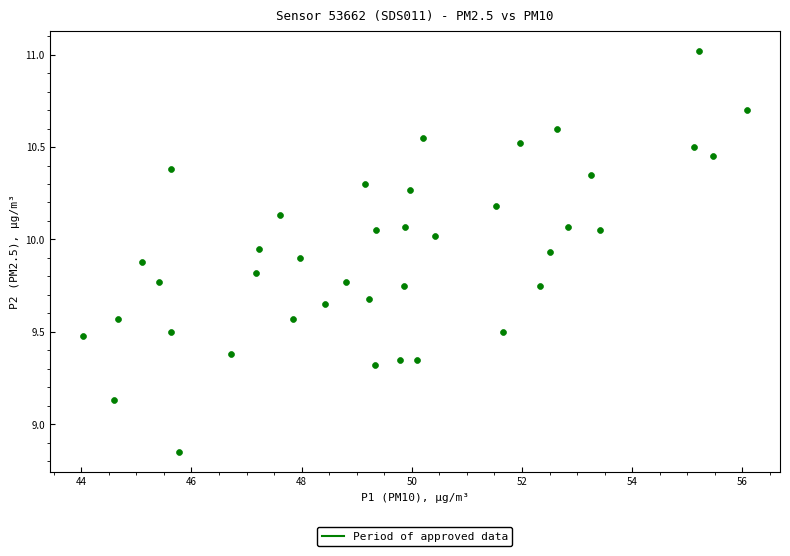

What is the range of X values (max minus min)?

12.0